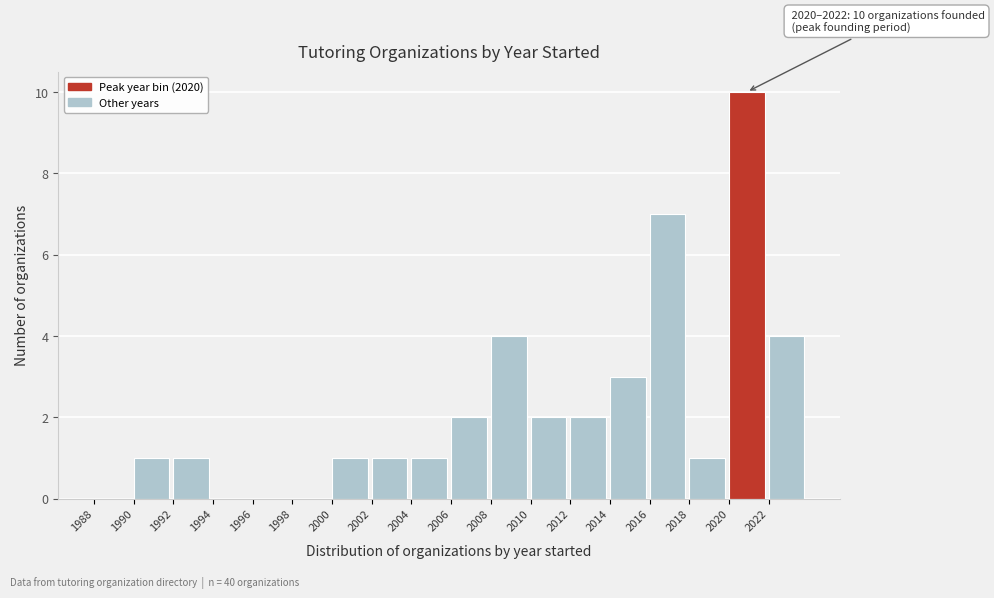

Which range on the x-axis has the tallest bar?

2020 to 2022